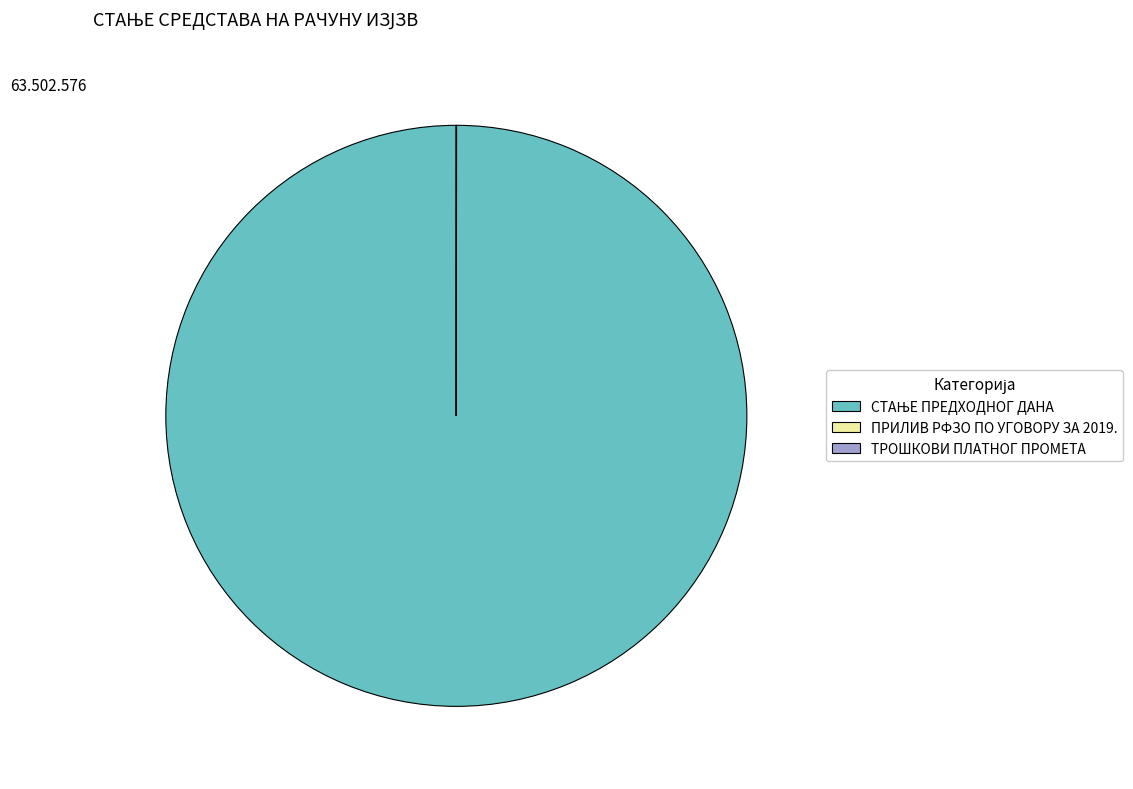

Is there a majority slice in this chart?

Yes